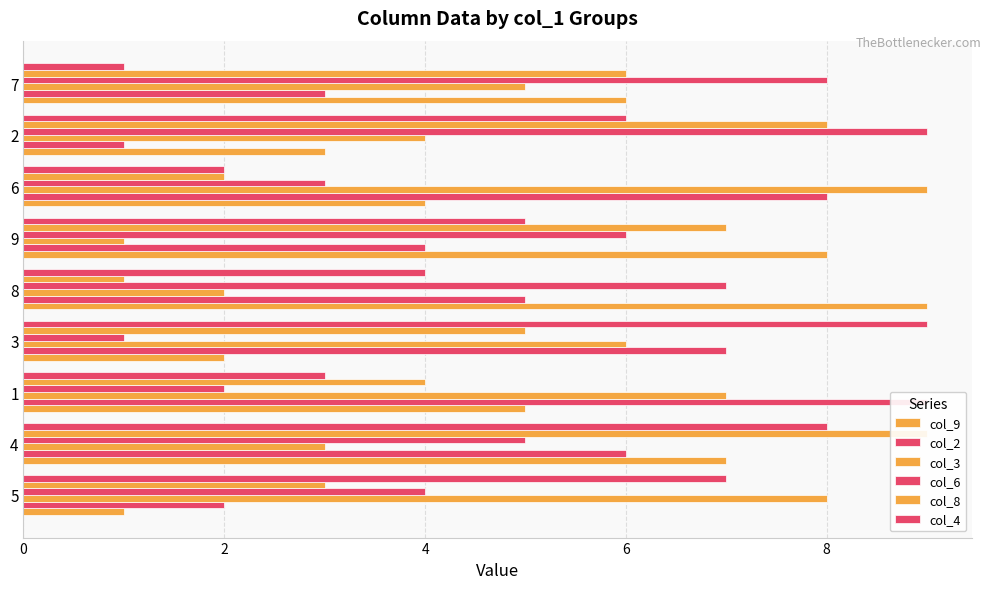

At how many categories does at least one series exceed 5?

9